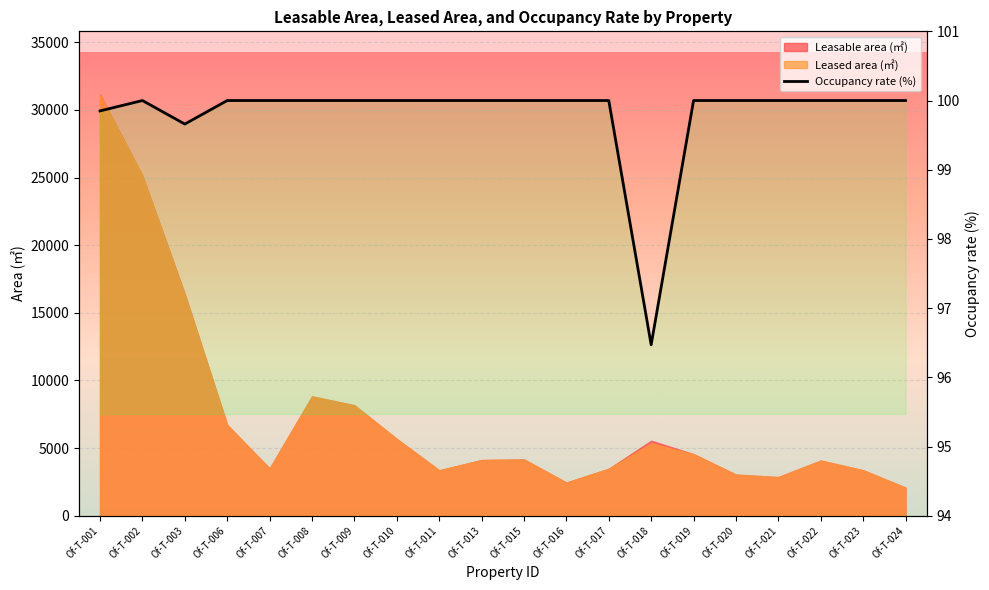

Rank the categories by value from highest to lowest.

Of-T-002, Of-T-006, Of-T-007, Of-T-008, Of-T-009, Of-T-010, Of-T-011, Of-T-013, Of-T-015, Of-T-016, Of-T-017, Of-T-019, Of-T-020, Of-T-021, Of-T-022, Of-T-023, Of-T-024, Of-T-001, Of-T-003, Of-T-018